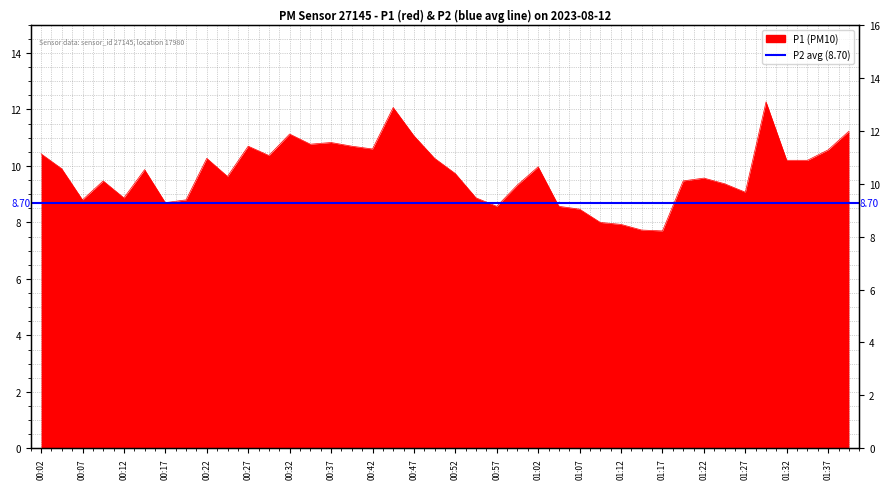

Where is the data nearest to the value 9?

01:27